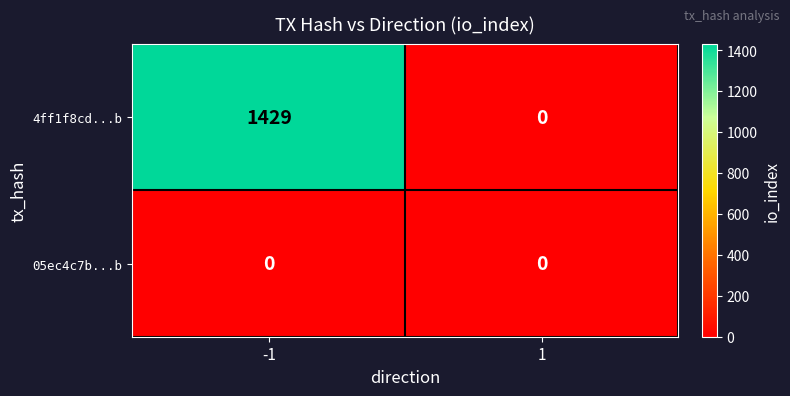

Which series changed the most between -1 and 1?

4ff1f8cd...b